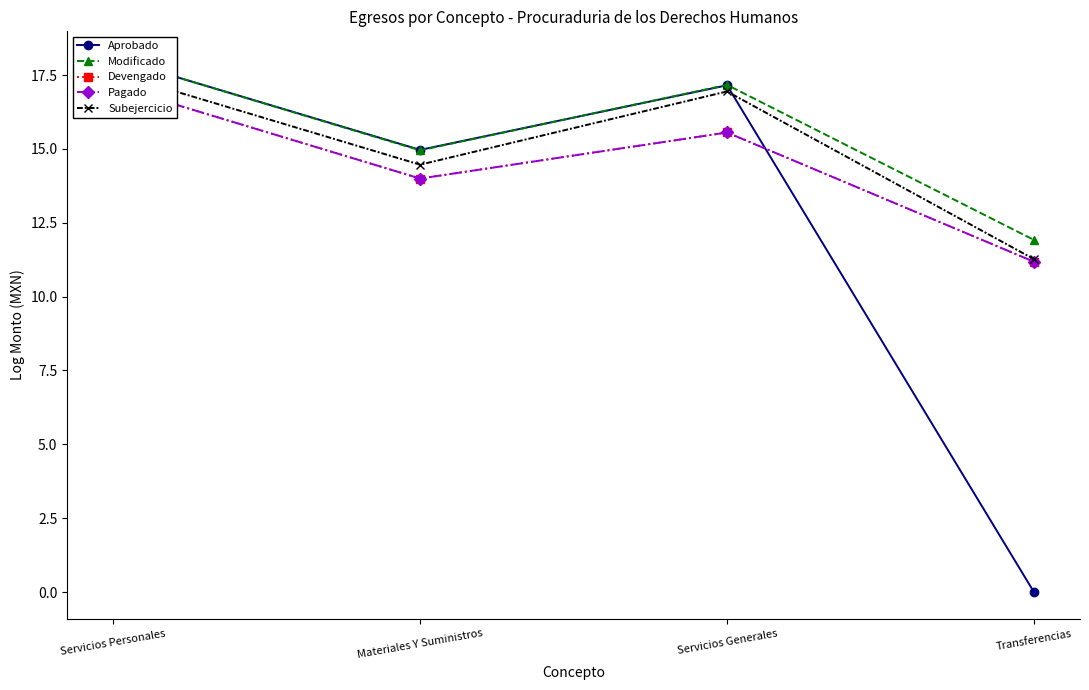

What position from the right is Materiales Y Suministros?

3